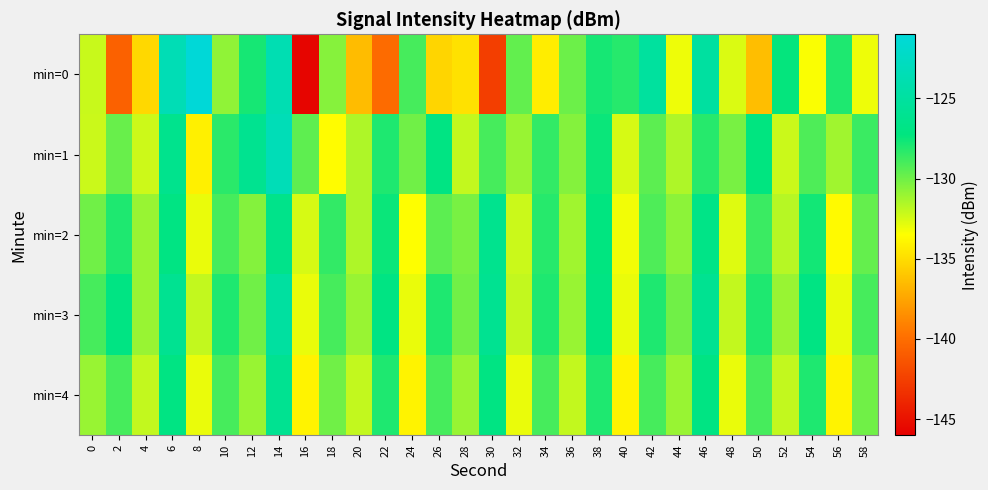

Which series changed the most between 2 and 8?

min=0